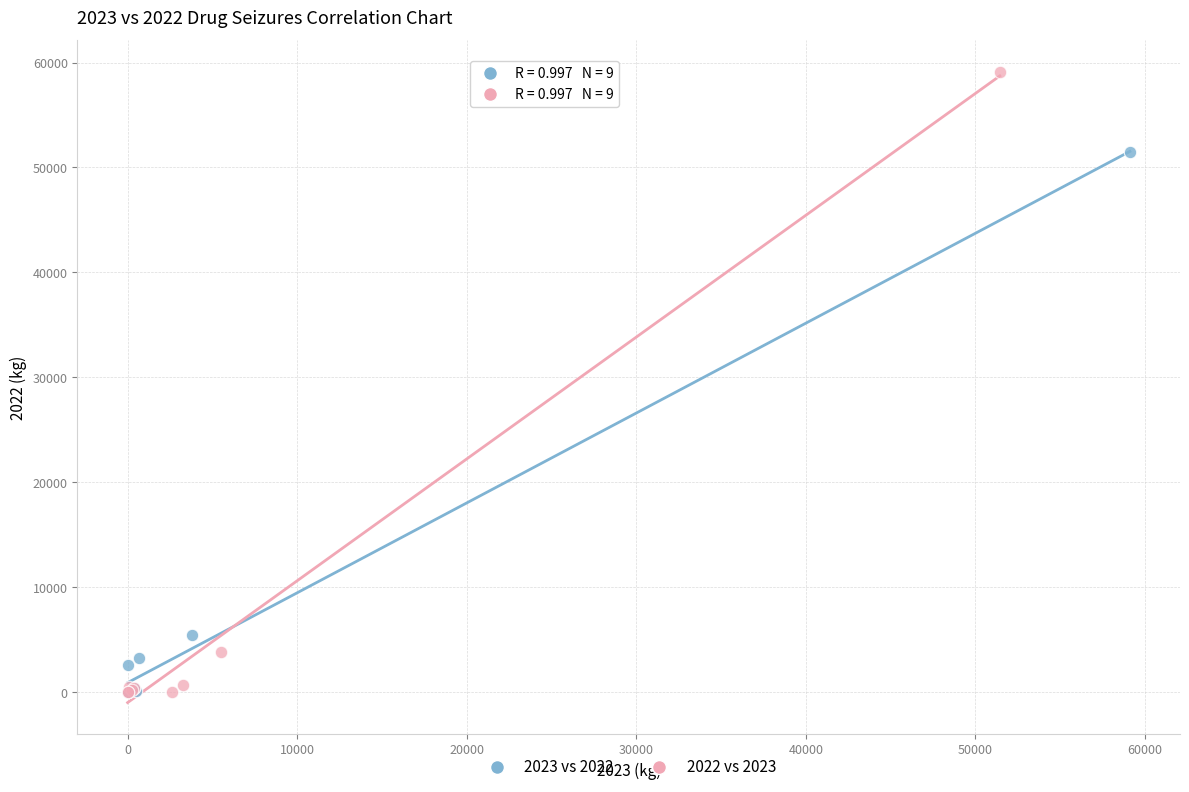

Which series contains the highest Y value?

2022 vs 2023